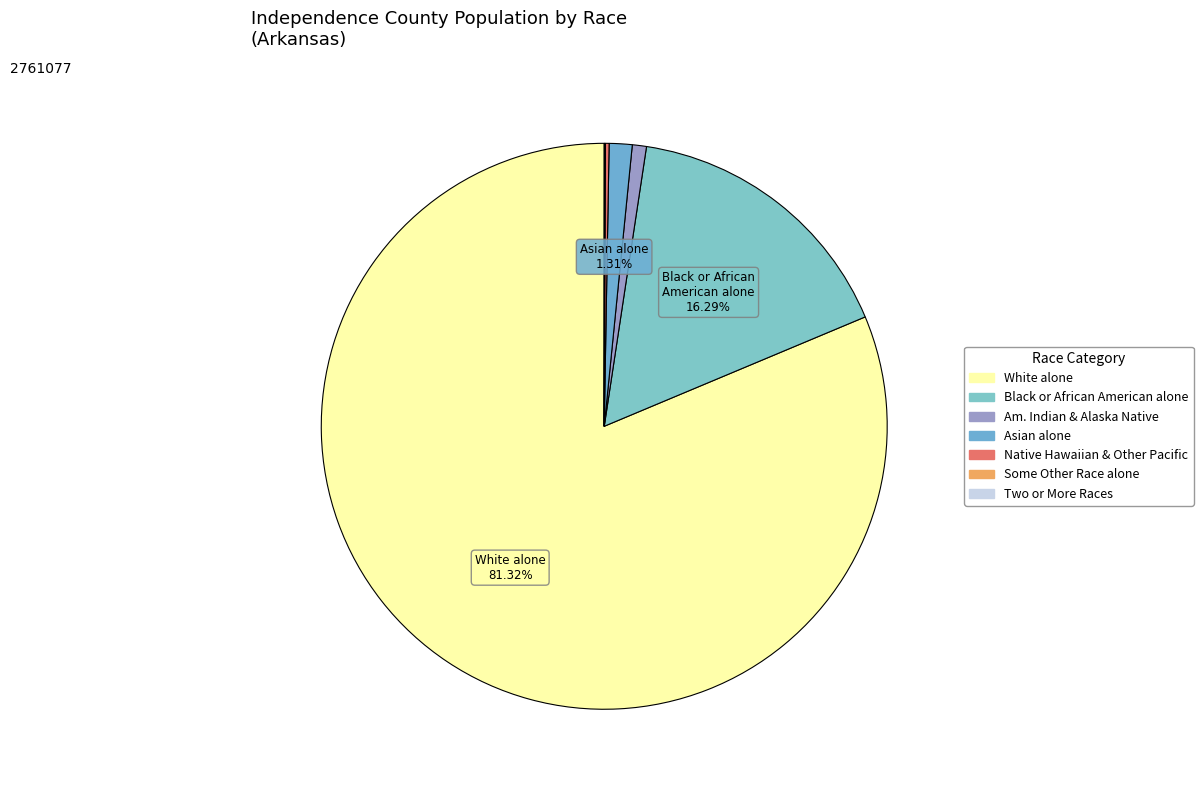

How many slices are in this pie chart?

7